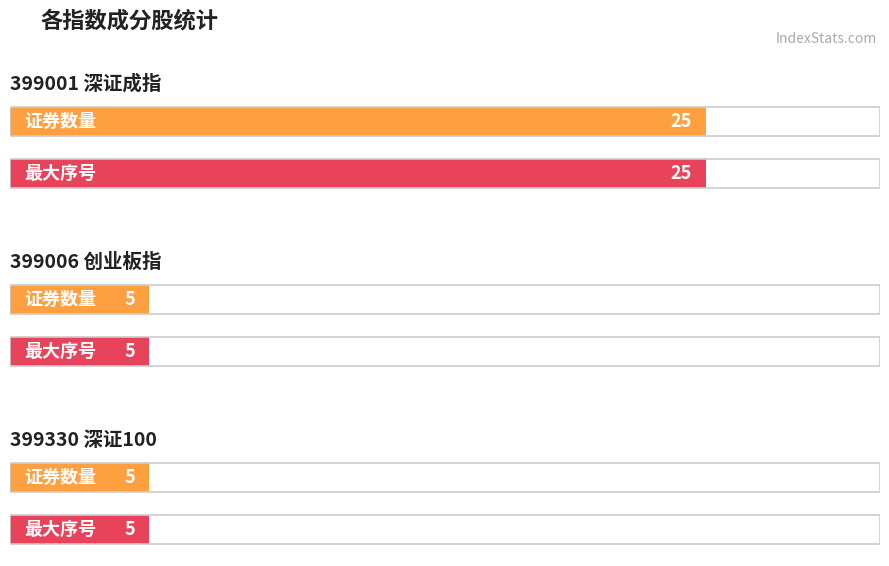

How many series are shown in this chart?

2